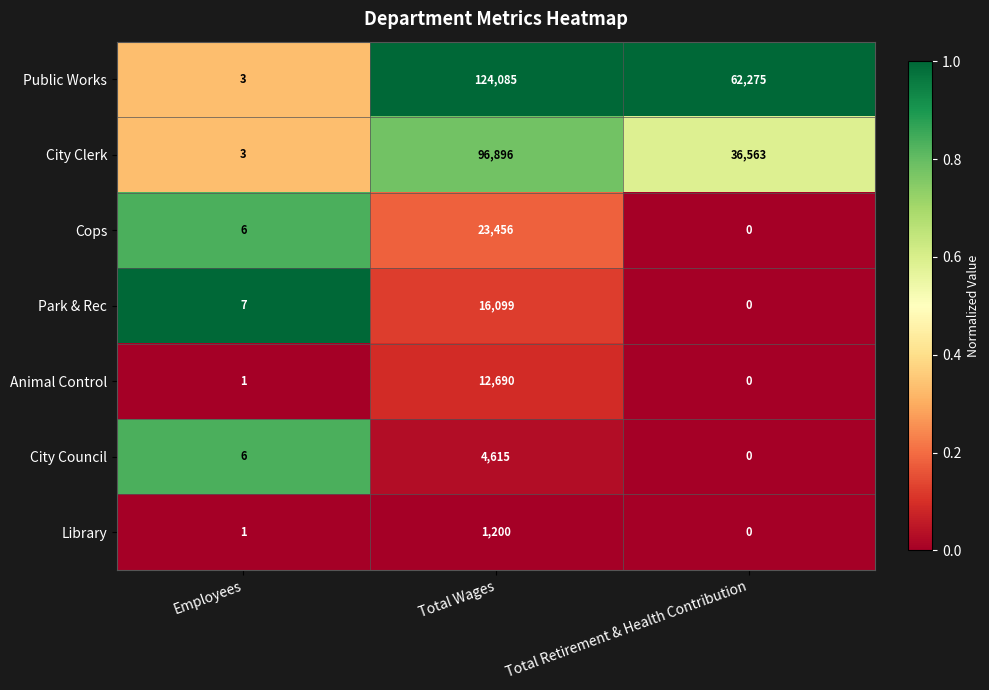

Between Employees and Total Wages, which series saw the biggest shift?

Public Works